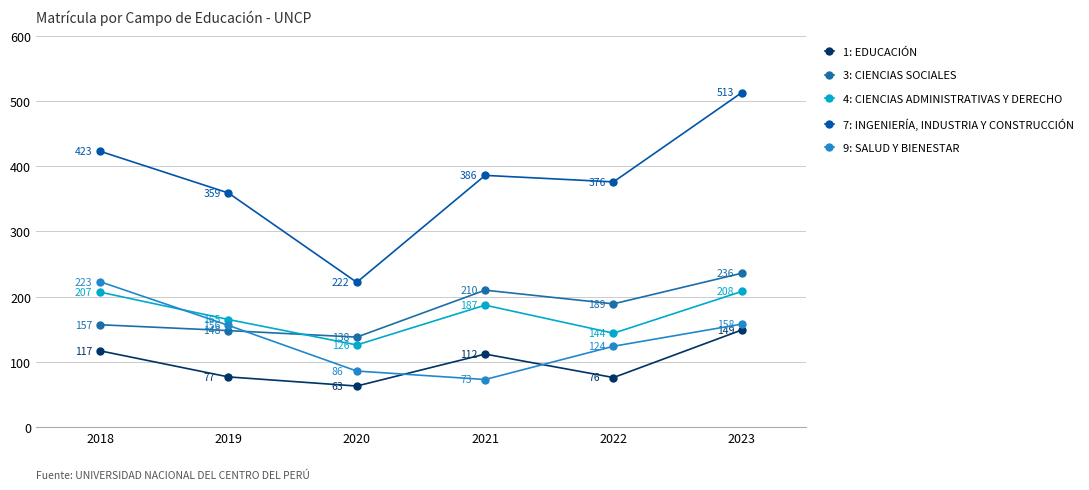

True or false: 4: CIENCIAS ADMINISTRATIVAS Y DERECHO has a value of 126 at 2020.

True